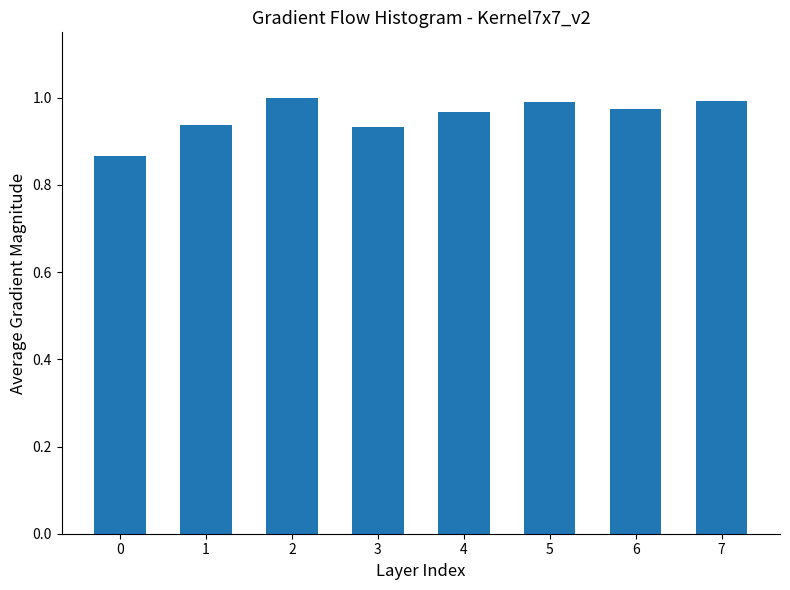

True or false: the data shows 1.0 at 5.

True